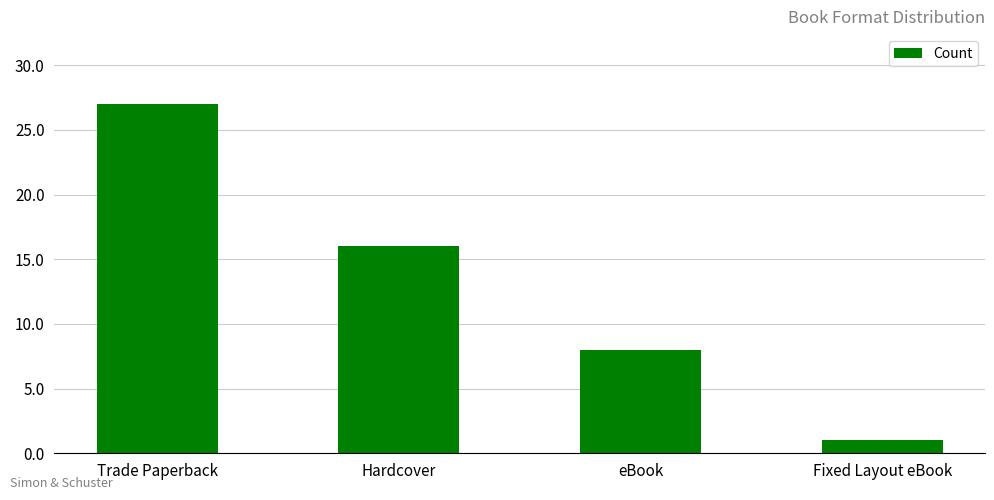

Are the bars horizontal?

No